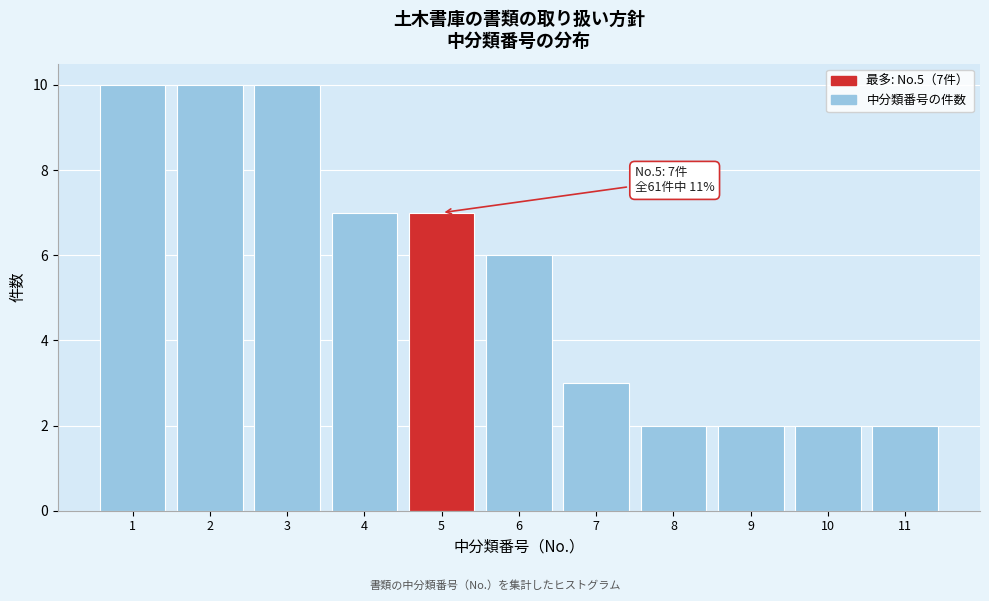

Reading left to right, what are all the values shown in this chart?

10	10	10	7	7	6	3	2	2	2	2